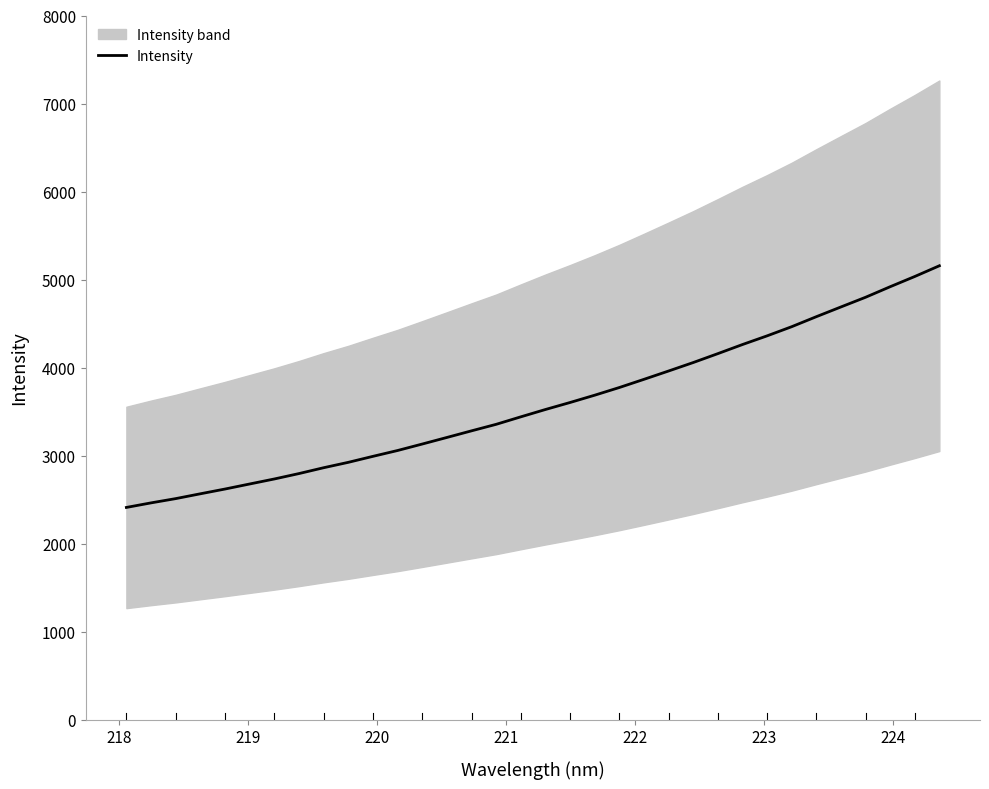

The value at 30 is 1073.1. True or false?

False